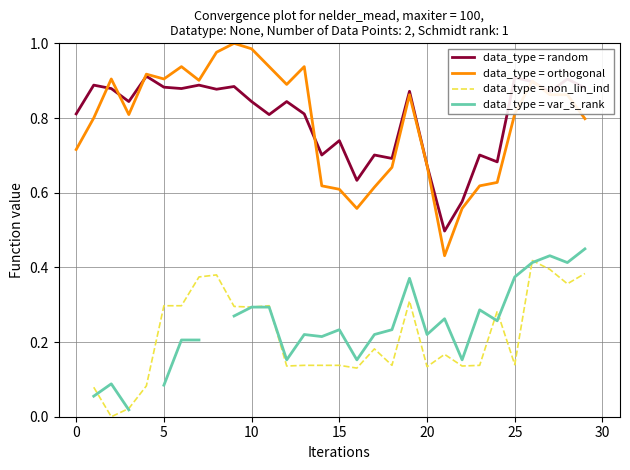

The value of data_type = orthogonal at 5 is 0.9. True or false?

True